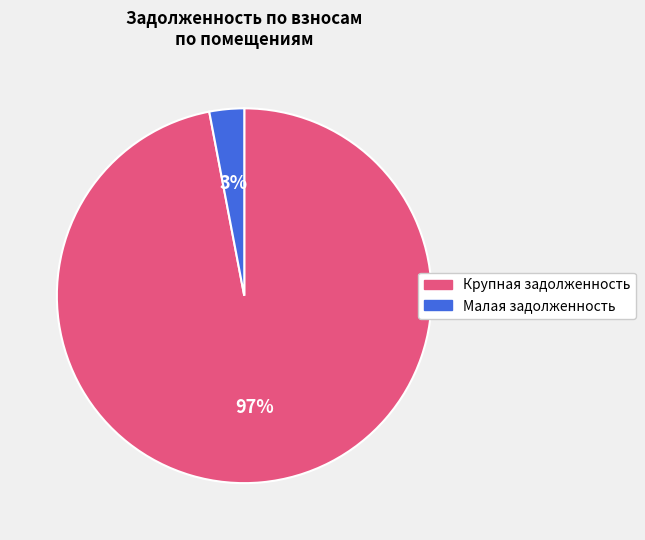

Is there any slice that represents more than half of the pie?

Yes